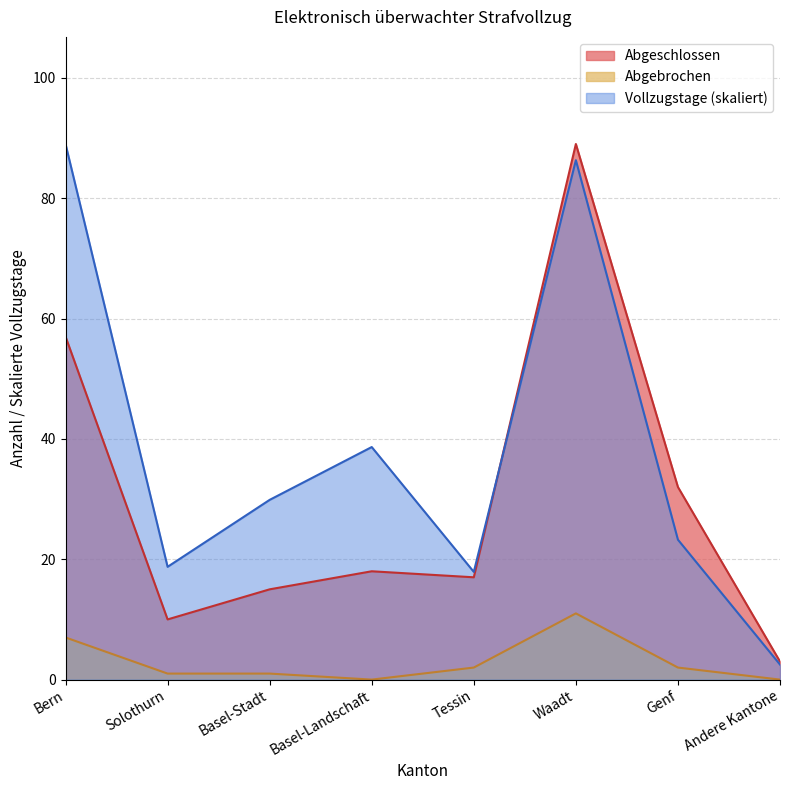

List the series in order of their peak value, highest first.

Abgeschlossen, Vollzugstage, Abgebrochen